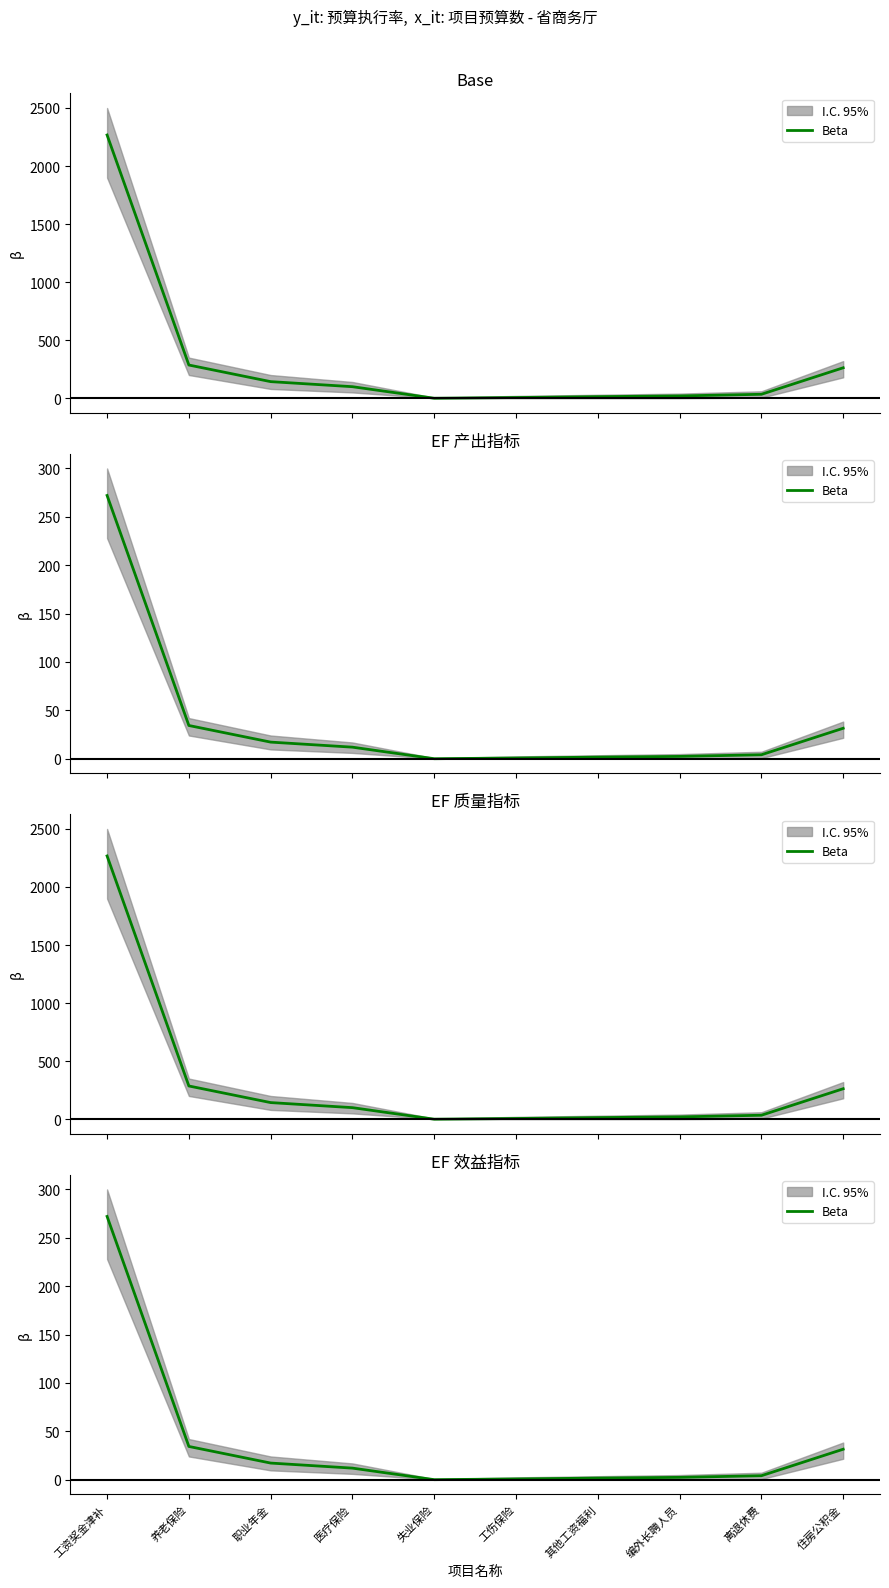

What is the change in value from 工资奖金津补 to 住房公积金?

-240.6